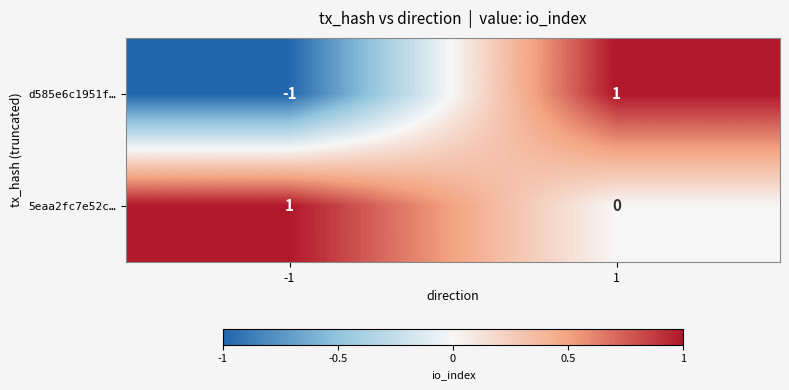

Count the number of data series in this chart.

2